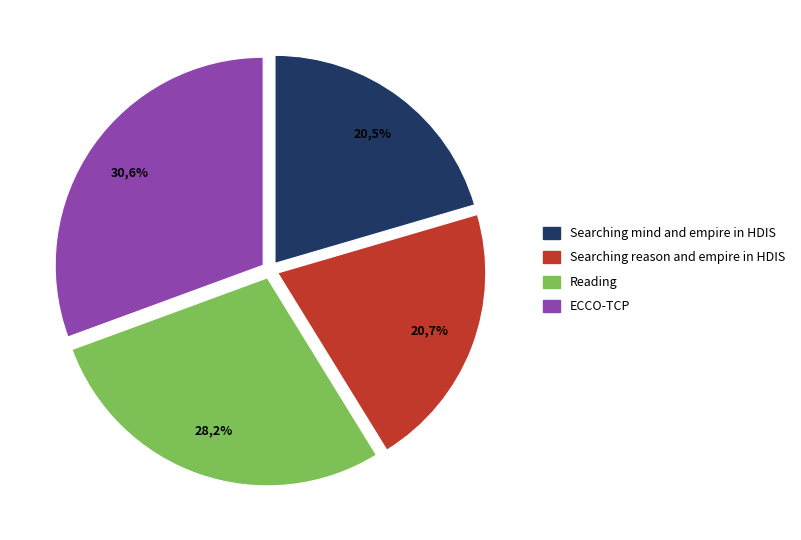

What is the ratio of the value at Searching reason and empire in HDIS to the value at Reading?

0.7